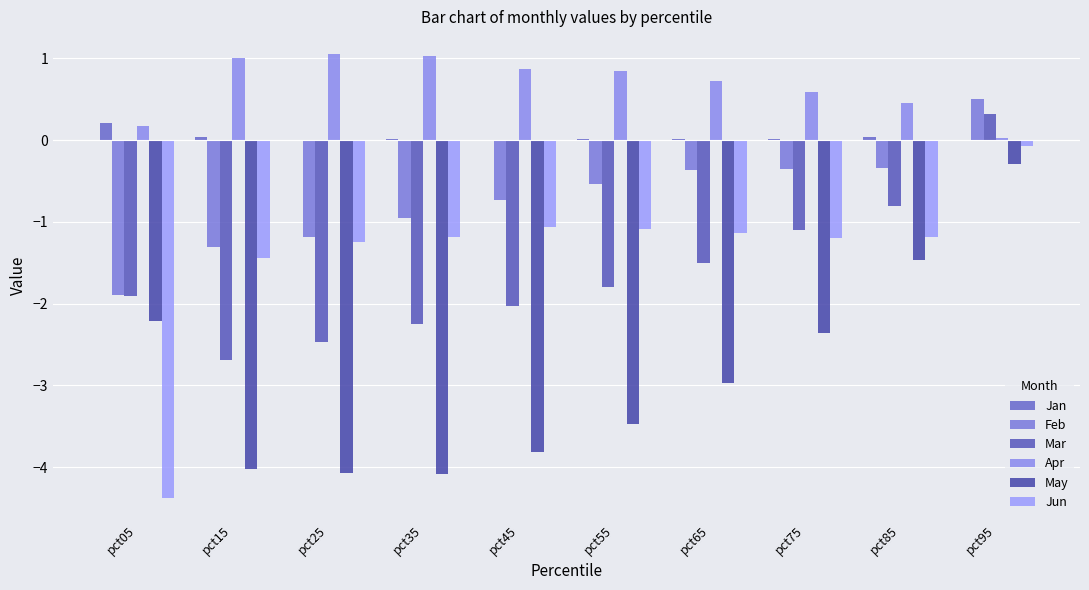

Count the number of data series in this chart.

6